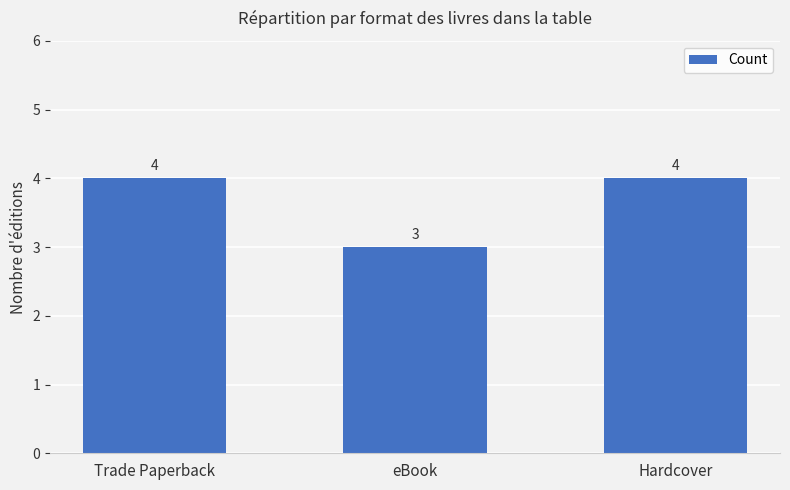

What is the minimum value shown in the chart?

3